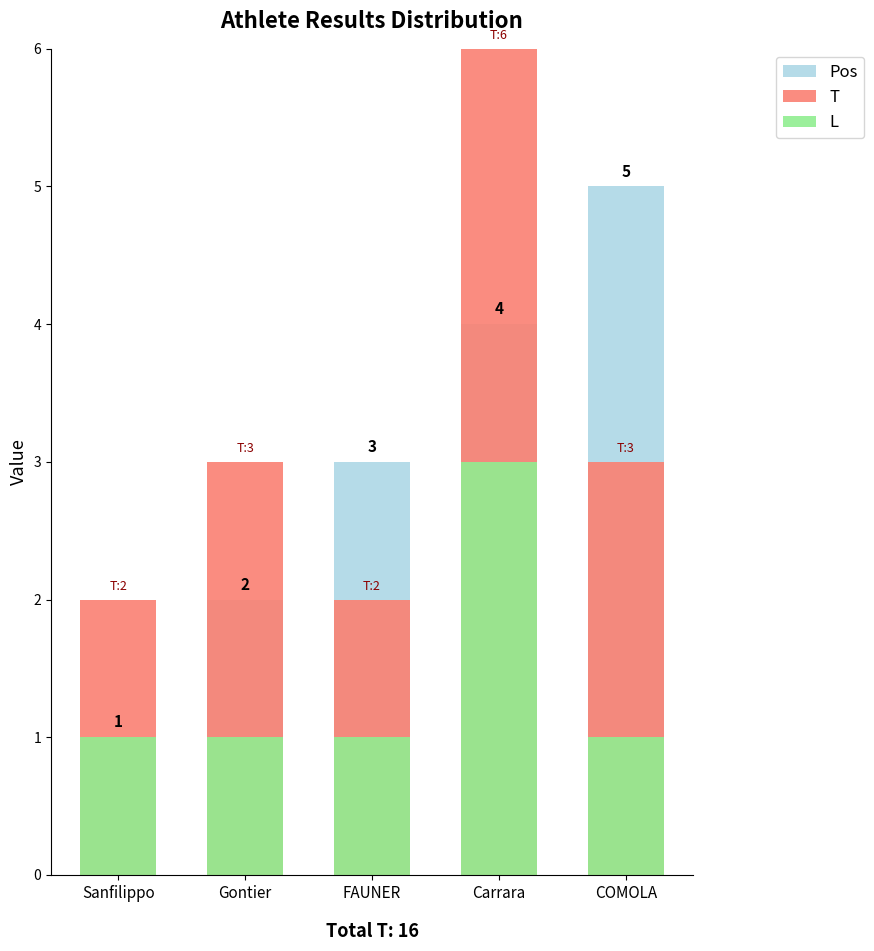

What is the maximum value for T?

6